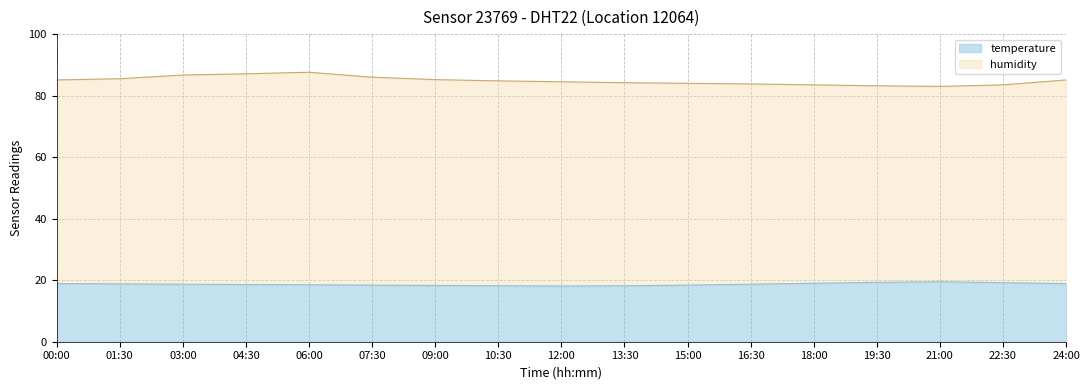

List the labels in order of humidity value, largest first.

06:00, 04:30, 03:00, 07:30, 01:30, 09:00, 00:00, 24:00, 10:30, 12:00, 13:30, 15:00, 16:30, 18:00, 22:30, 19:30, 21:00